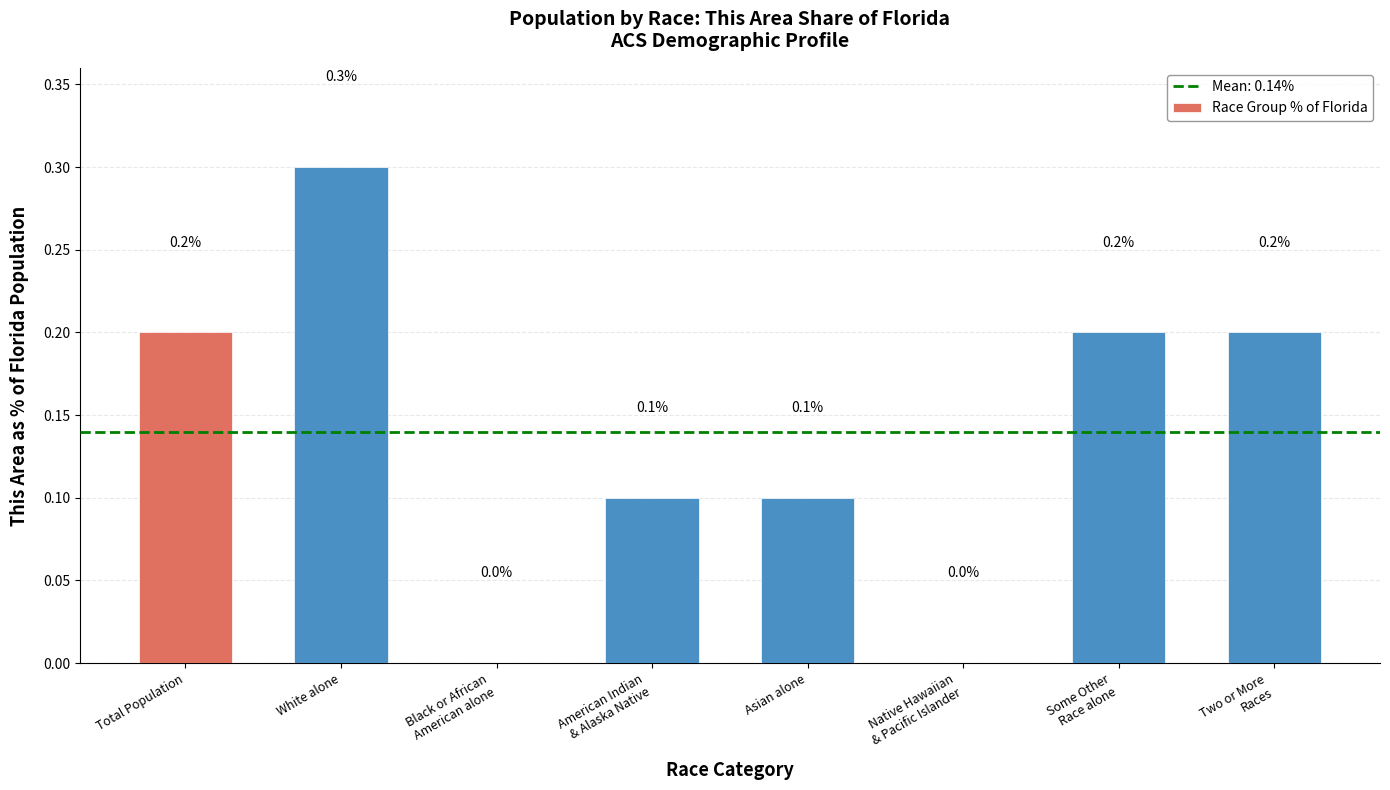

What is the sum of all values?

1.1